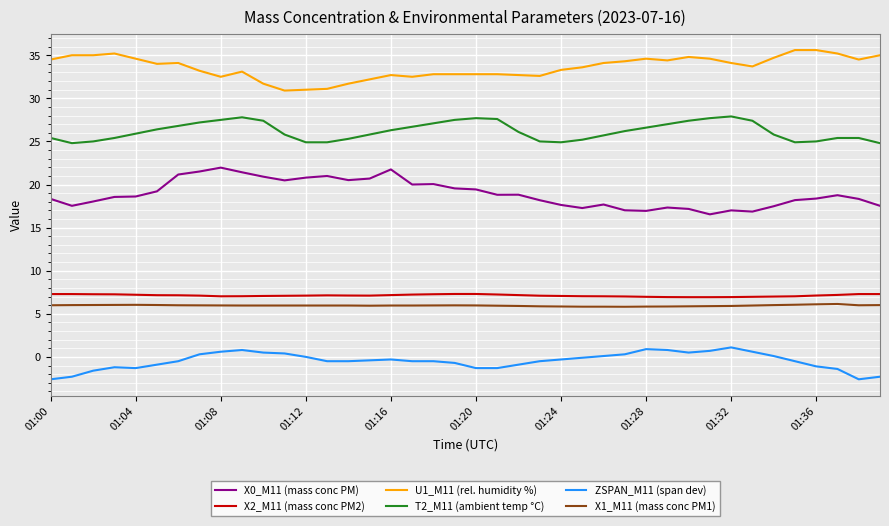

How many categories are shown in the chart?

40